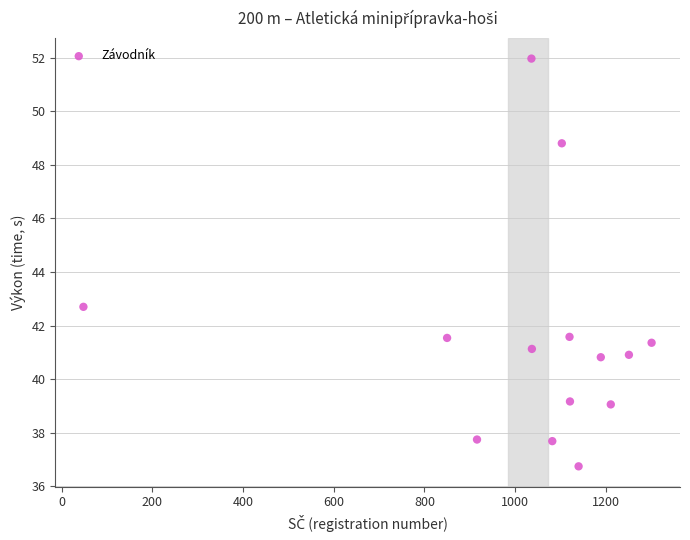

What is the range of X values (max minus min)?

1253.0